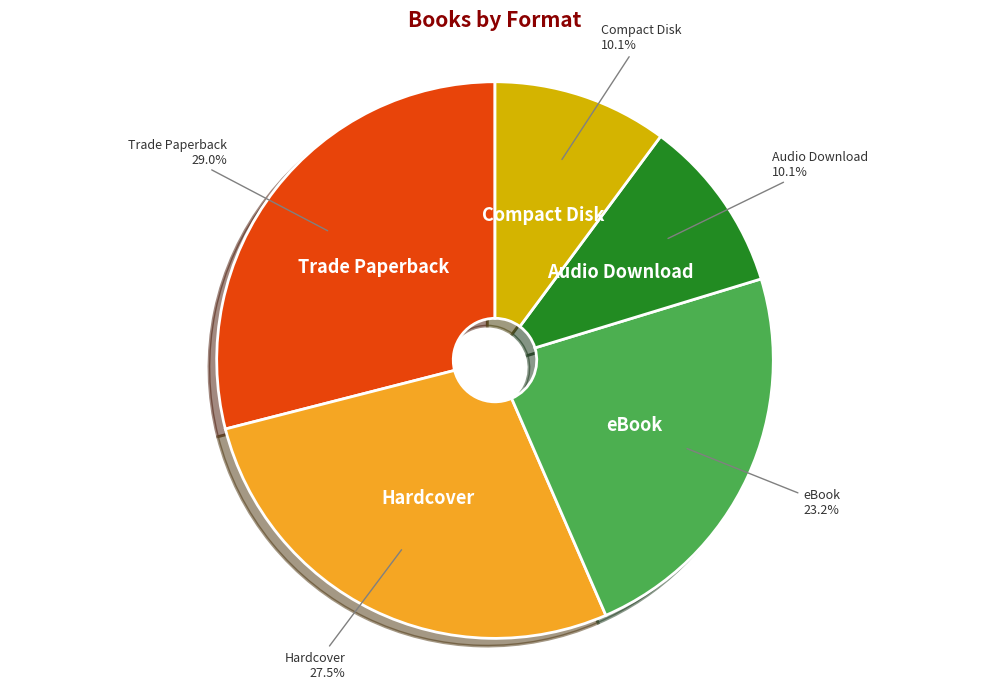

Approximately how many times larger is the value at Hardcover compared to Audio Download?

2.7